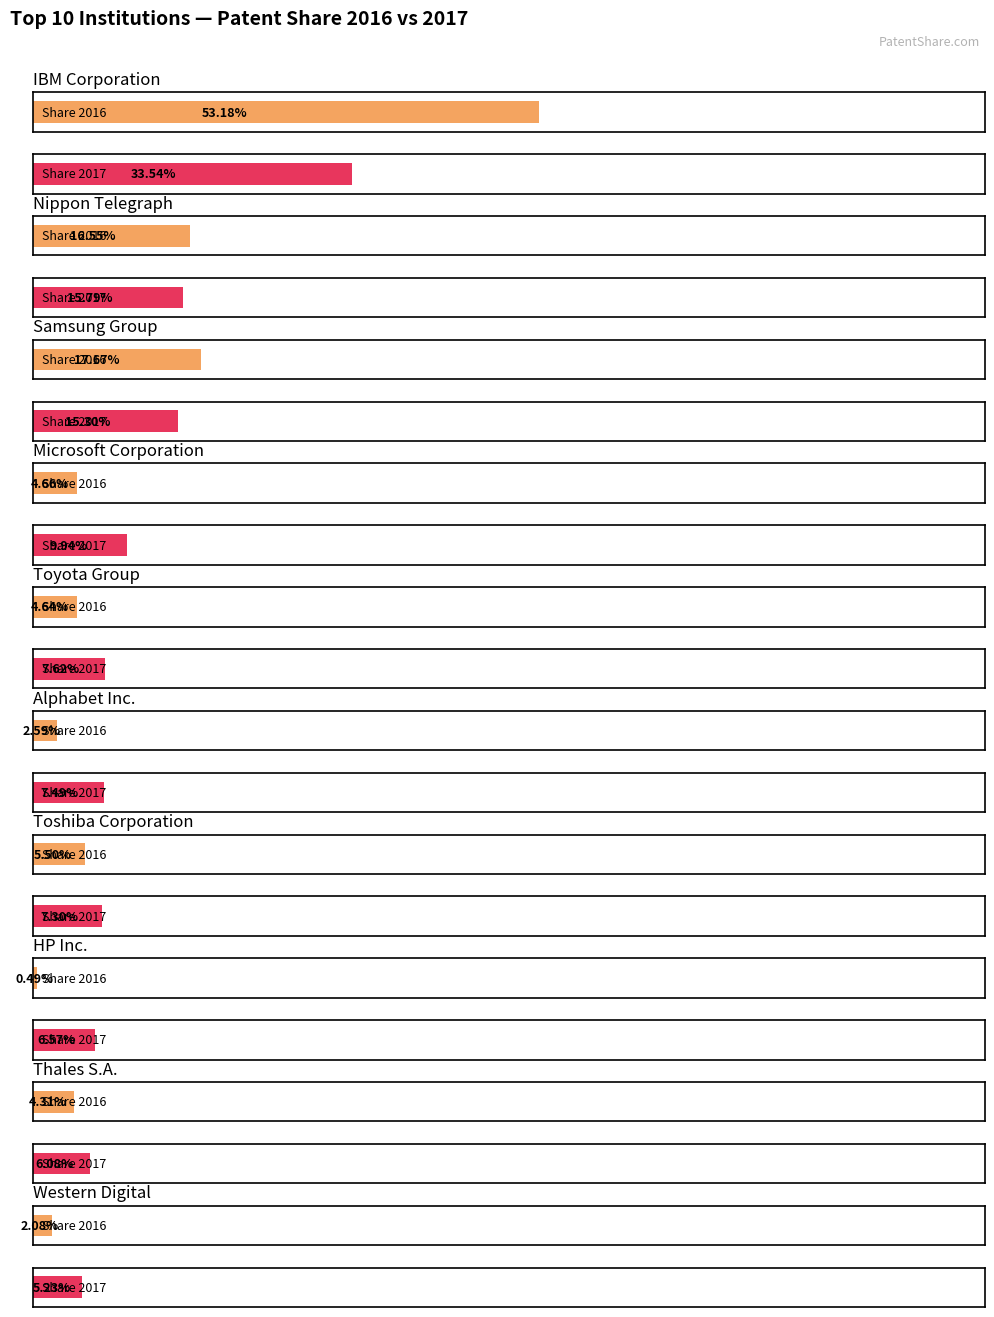

At how many categories does at least one series exceed 3?

10